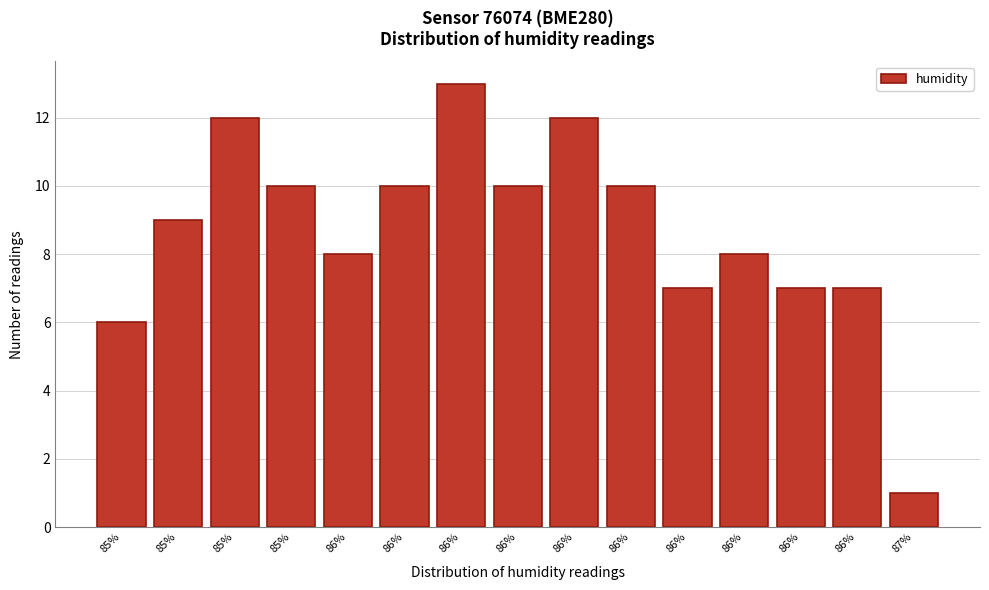

How many bars are there in total?

15